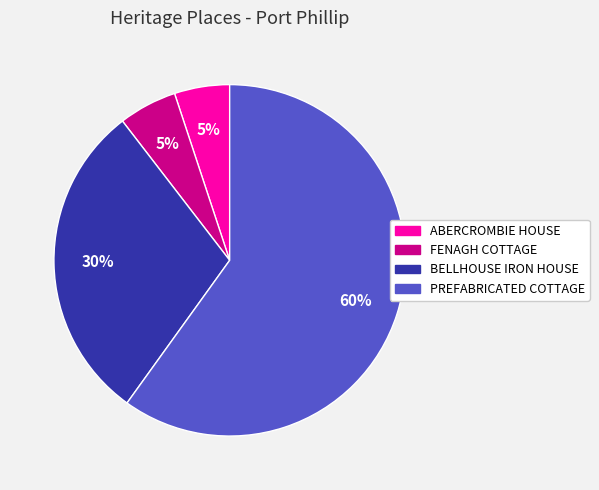

To the nearest percent, what is the combined percentage of ABERCROMBIE HOUSE and PREFABRICATED COTTAGE?

65%